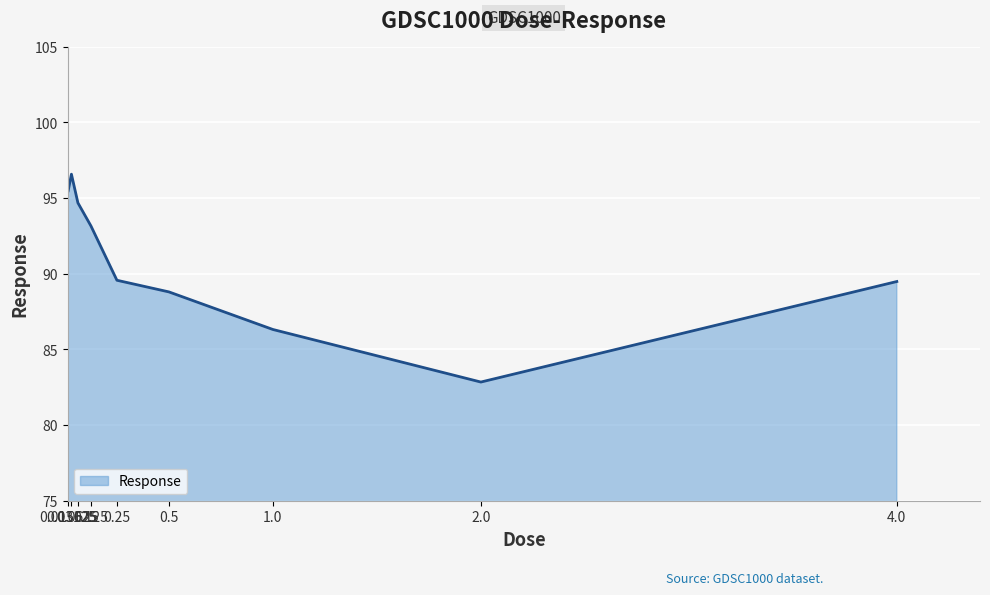

What value does the data have at 0.015625?

95.5